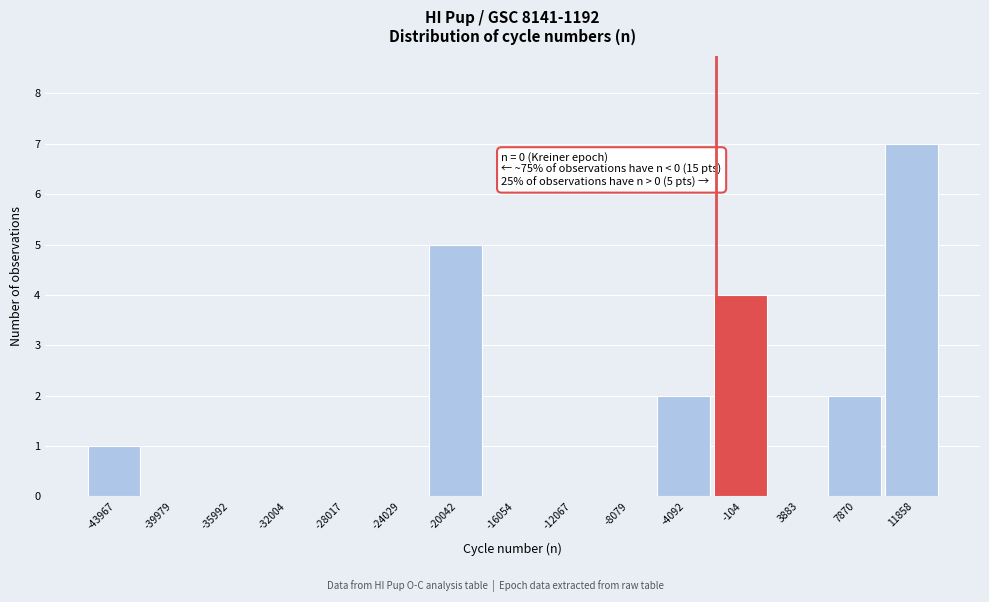

Reading left to right, what are all the values shown in this chart?

-43967=1	-39979=0	-35992=0	-32004=0	-28017=0	-24029=0	-20042=5	-16054=0	-12067=0	-8079=0	-4092=2	-104=4	3883=0	7870=2	11858=7